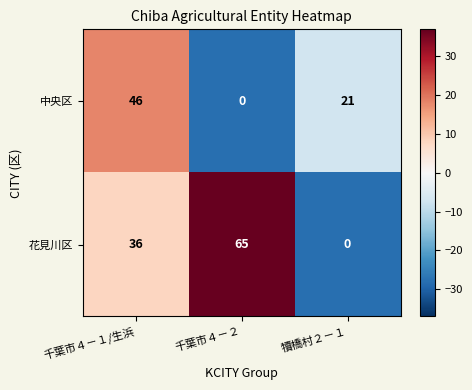

Which series has the largest range (max minus min)?

花見川区